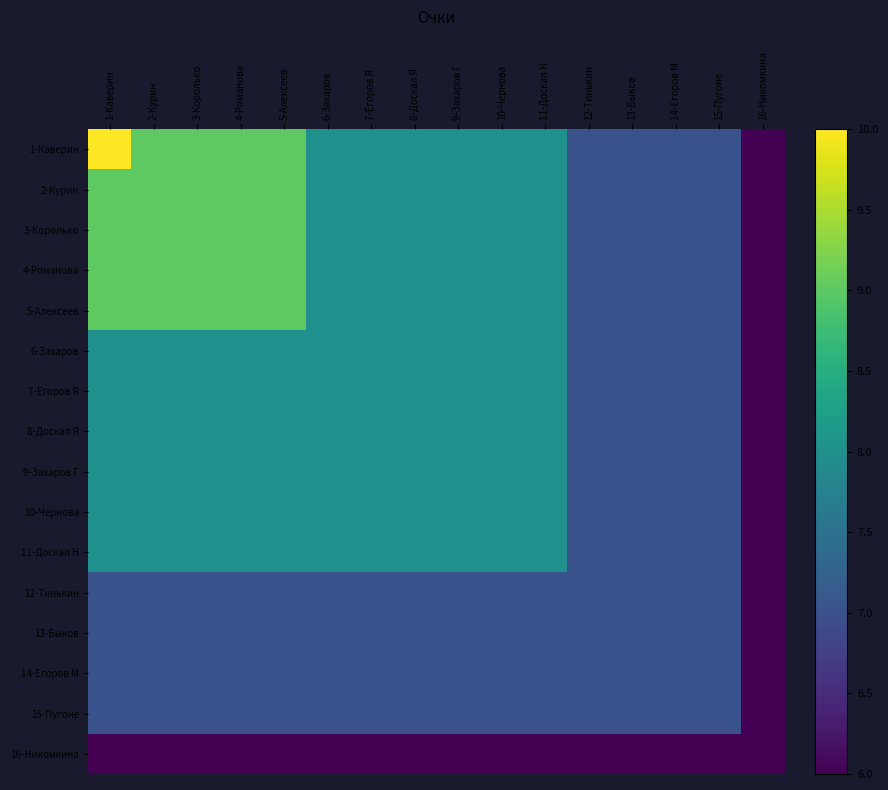

What is the difference between the highest and lowest values at 9-Захаров Г?

2